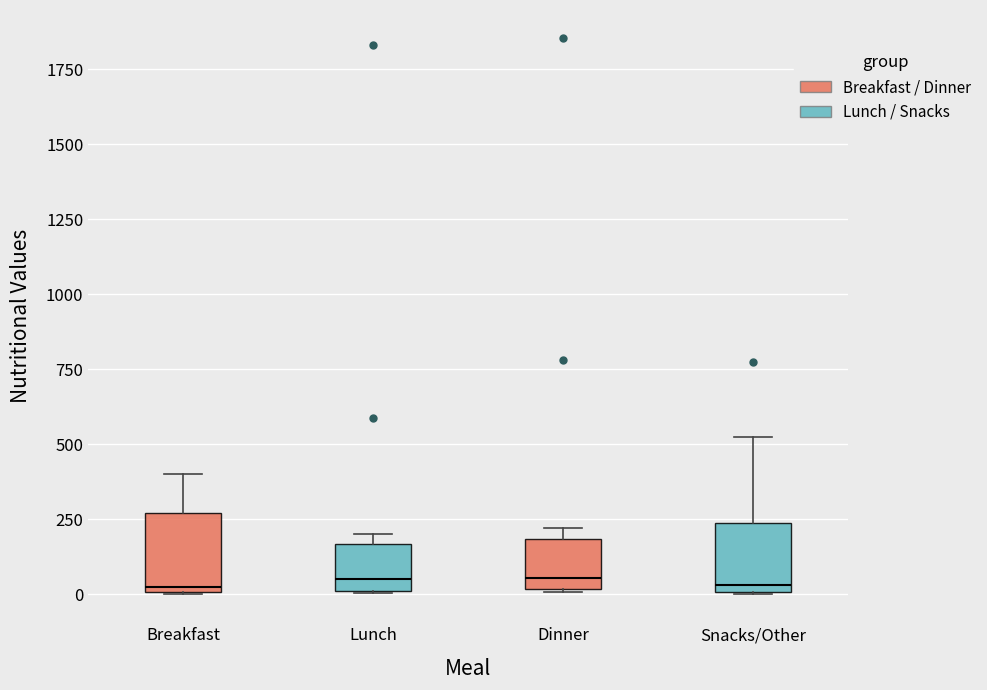

Reading left to right, read every box against the y-axis: the position of its median line, the range the box covers, and the ends of its whiskers. The values are not printed on the chart, so give them approximately, as read against the axis.

Breakfast: median 50, box 0 to 250, whiskers 0 to 400
Lunch: median 50, box 0 to 150, whiskers 0 to 200
Dinner: median 50, box 0 to 200, whiskers 0 to 200 (just above the box's upper edge)
Snacks/Other: median 50, box 0 to 250, whiskers 0 to 500